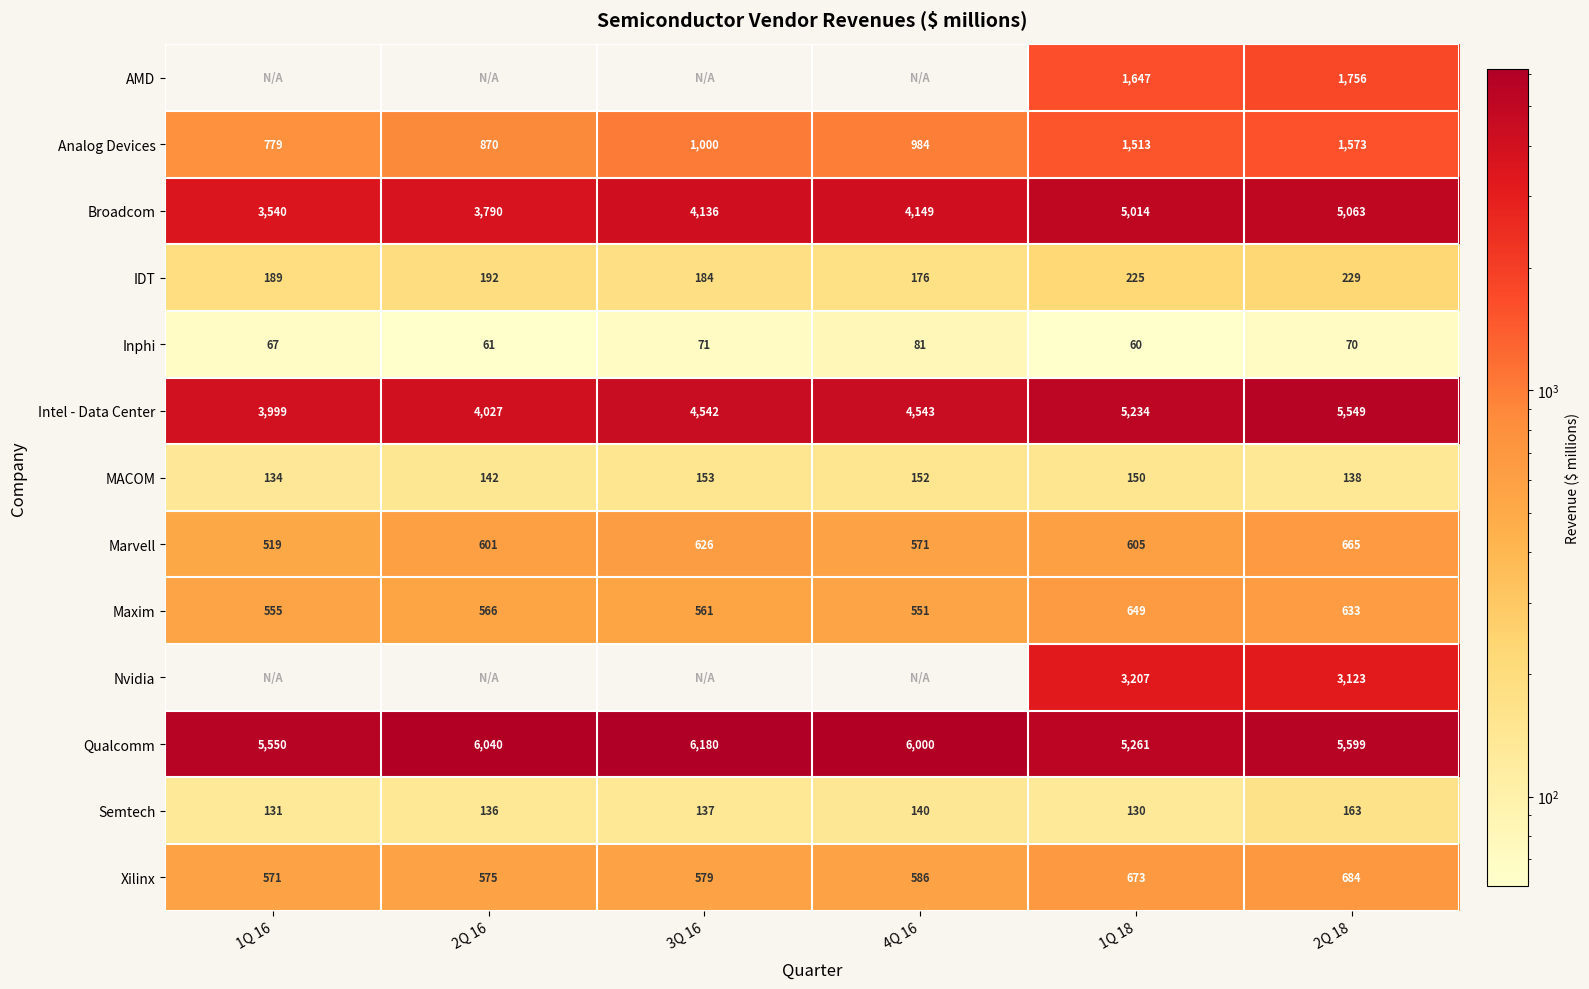

What is the sum of all Semtech values?

837